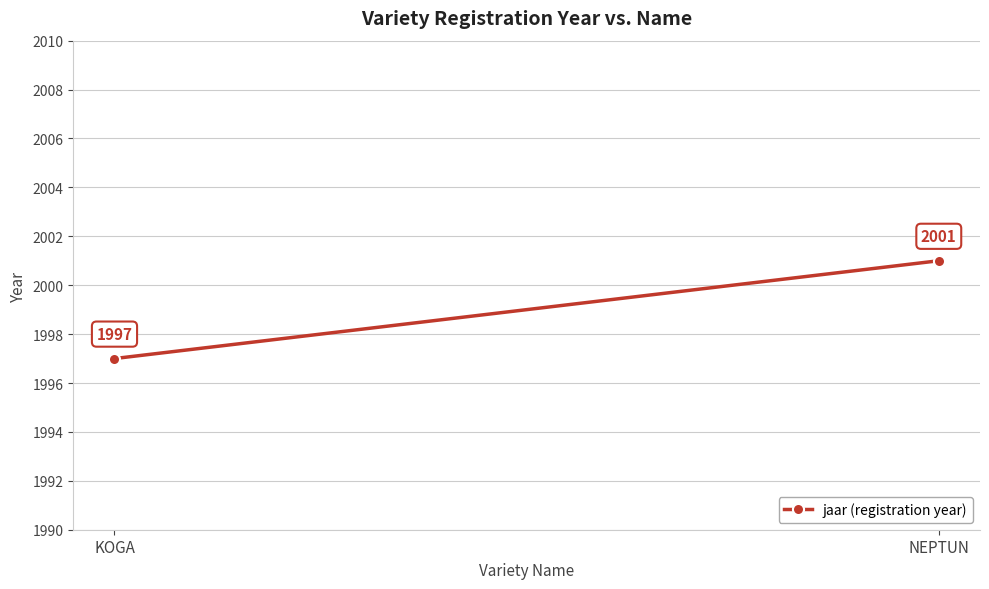

Which has a higher value, NEPTUN or KOGA?

NEPTUN